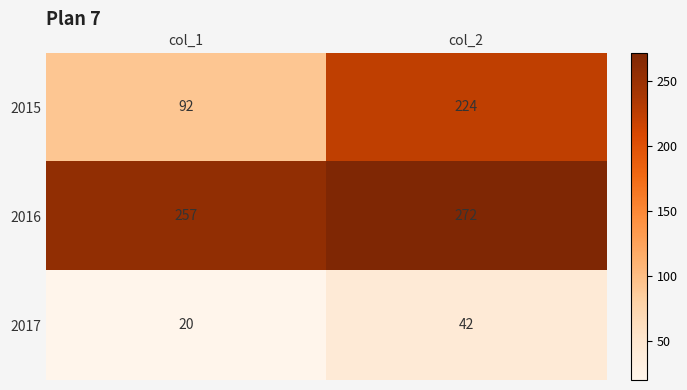

What is the maximum value shown in the chart?

272